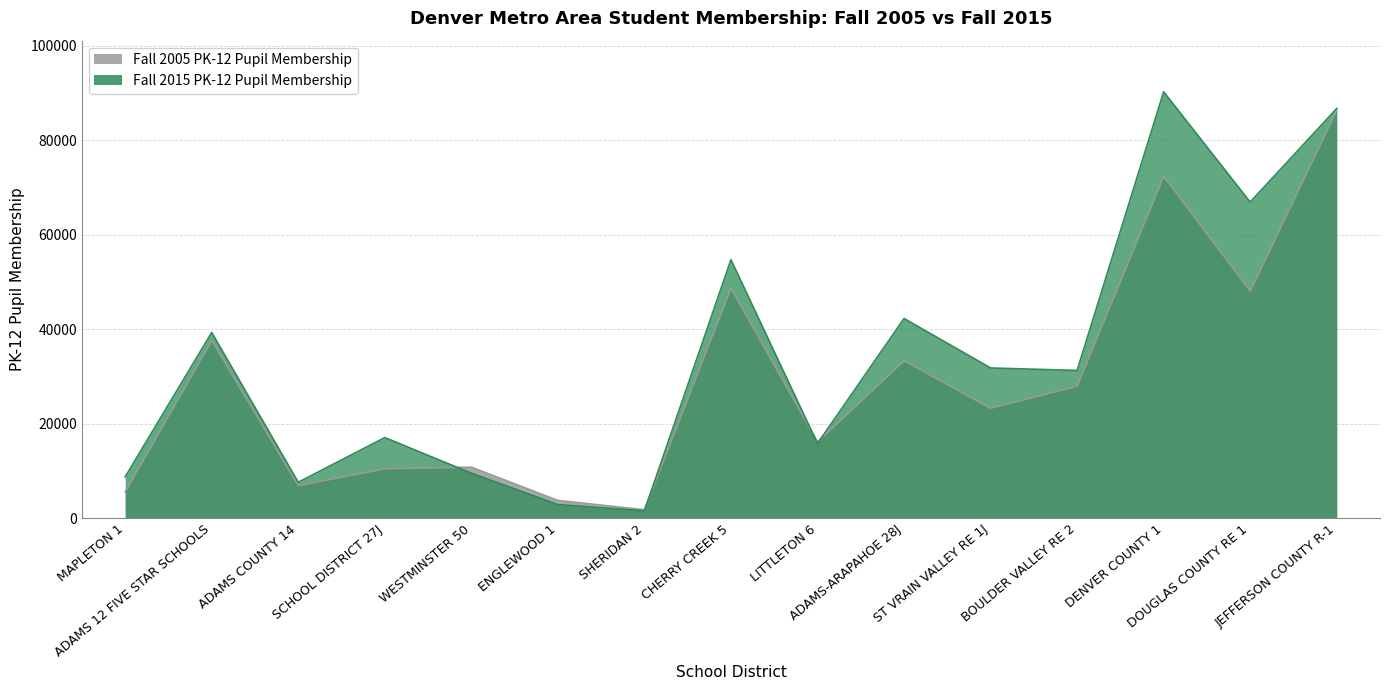

What is the label of the 7th point from the right?

LITTLETON 6